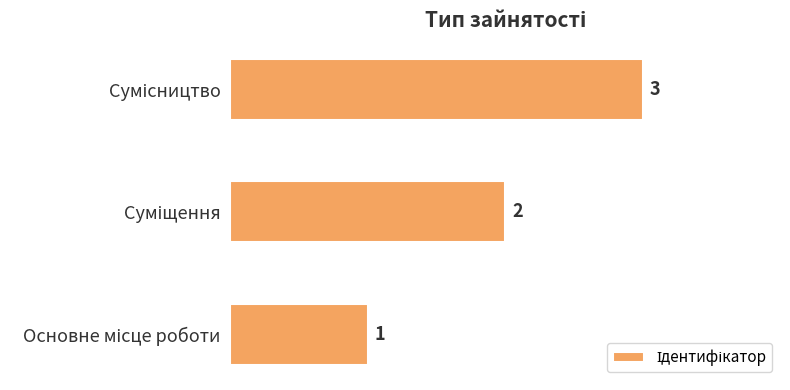

Count the values in the range 1 to 3.

3